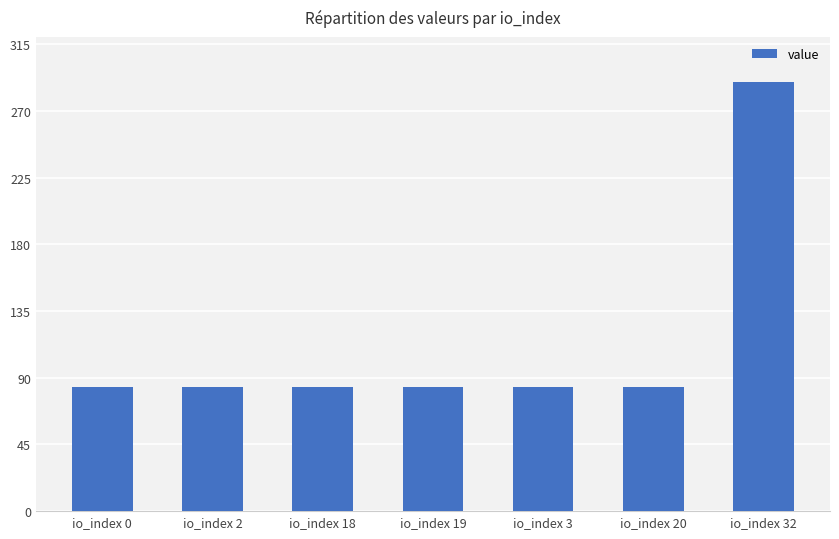

What is the change in value from io_index 19 to io_index 32?

+205.6